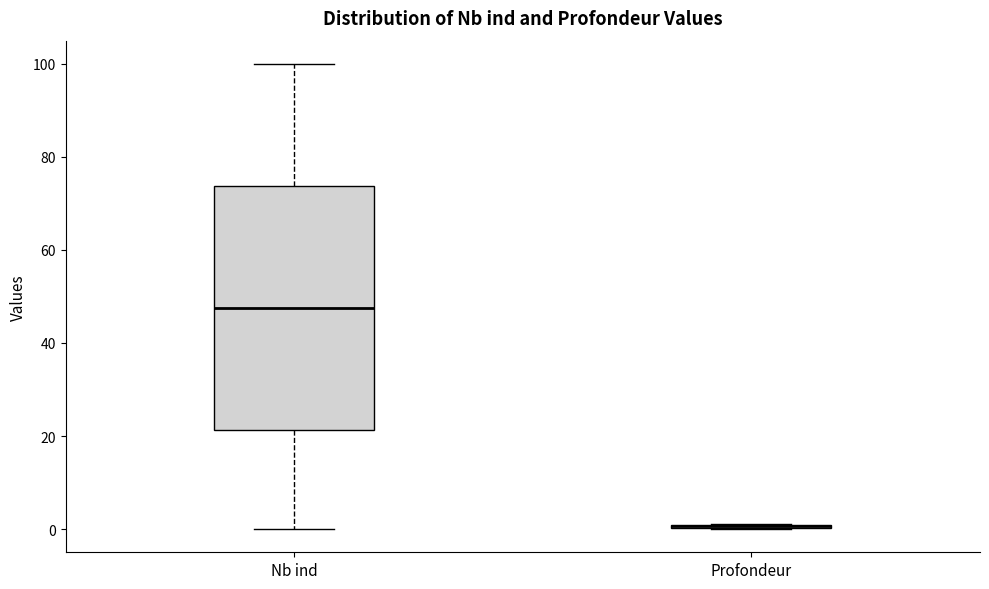

Comparing the boxes themselves (not the whiskers), which one is the tallest?

Nb ind